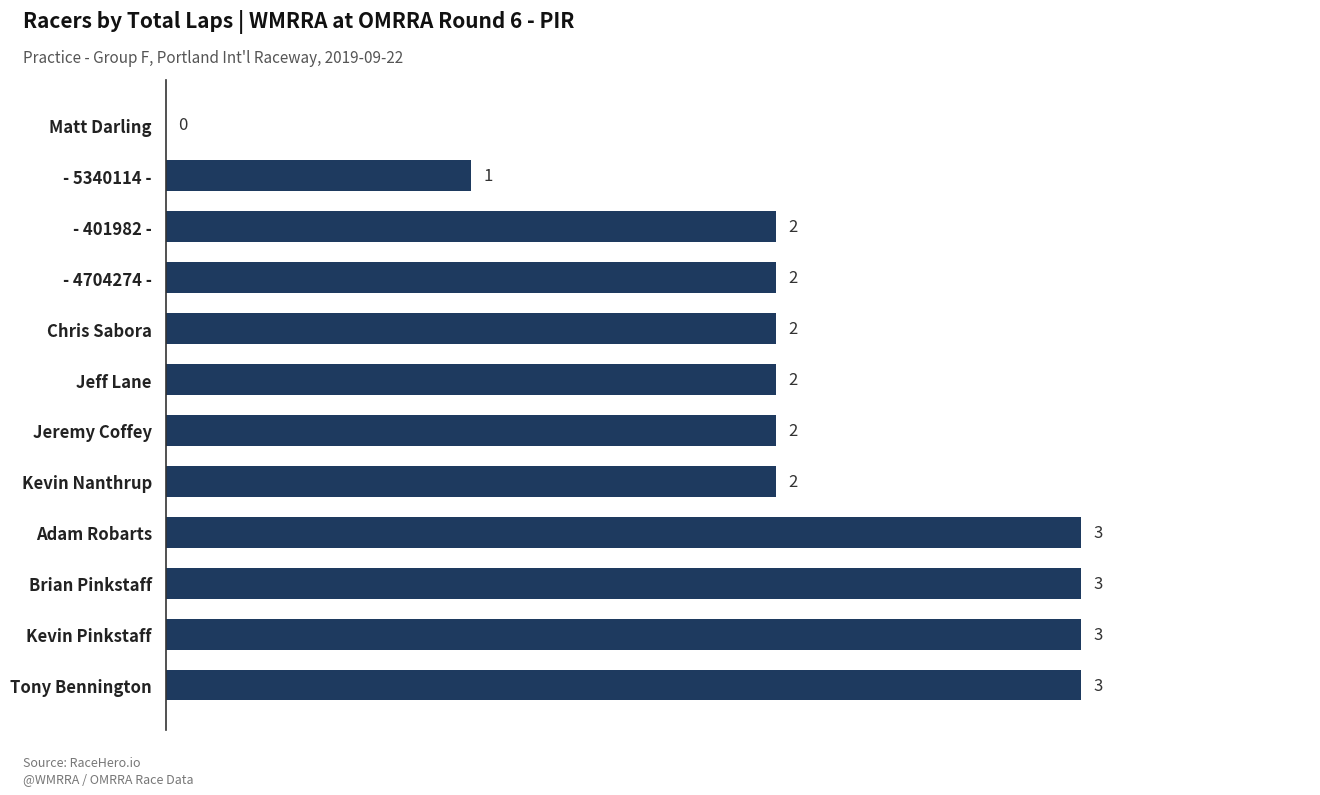

How many positive values are there?

11